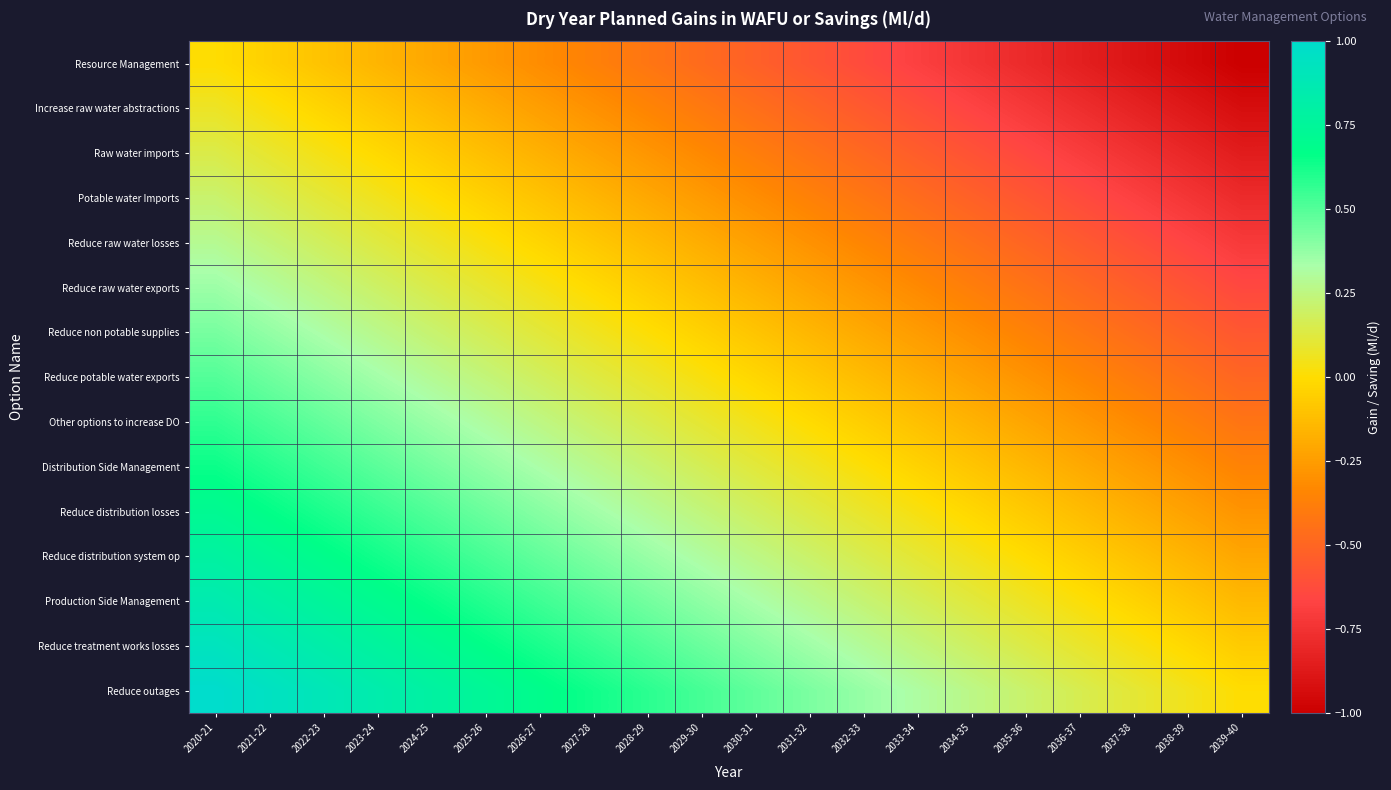

Reading left to right, transcribe all the data shown in this chart.

Resource Management: 2020-21=0.0	2021-22=-0.1	2022-23=-0.1	2023-24=-0.2	2024-25=-0.2	2025-26=-0.3	2026-27=-0.3	2027-28=-0.4	2028-29=-0.4	2029-30=-0.5	2030-31=-0.5	2031-32=-0.6	2032-33=-0.6	2033-34=-0.7	2034-35=-0.7	2035-36=-0.8	2036-37=-0.8	2037-38=-0.9	2038-39=-0.9	2039-40=-1.0
Increase raw water abstractions: 2020-21=0.1	2021-22=0.0	2022-23=-0.0	2023-24=-0.1	2024-25=-0.1	2025-26=-0.2	2026-27=-0.2	2027-28=-0.3	2028-29=-0.3	2029-30=-0.4	2030-31=-0.5	2031-32=-0.5	2032-33=-0.6	2033-34=-0.6	2034-35=-0.7	2035-36=-0.7	2036-37=-0.8	2037-38=-0.8	2038-39=-0.9	2039-40=-0.9
Raw water imports: 2020-21=0.1	2021-22=0.1	2022-23=0.0	2023-24=-0.0	2024-25=-0.1	2025-26=-0.1	2026-27=-0.2	2027-28=-0.2	2028-29=-0.3	2029-30=-0.3	2030-31=-0.4	2031-32=-0.4	2032-33=-0.5	2033-34=-0.5	2034-35=-0.6	2035-36=-0.6	2036-37=-0.7	2037-38=-0.8	2038-39=-0.8	2039-40=-0.9
Potable water Imports: 2020-21=0.2	2021-22=0.2	2022-23=0.1	2023-24=0.1	2024-25=0.0	2025-26=-0.0	2026-27=-0.1	2027-28=-0.2	2028-29=-0.2	2029-30=-0.3	2030-31=-0.3	2031-32=-0.4	2032-33=-0.4	2033-34=-0.5	2034-35=-0.5	2035-36=-0.6	2036-37=-0.6	2037-38=-0.7	2038-39=-0.7	2039-40=-0.8
Reduce raw water losses: 2020-21=0.3	2021-22=0.2	2022-23=0.2	2023-24=0.1	2024-25=0.1	2025-26=0.0	2026-27=-0.0	2027-28=-0.1	2028-29=-0.1	2029-30=-0.2	2030-31=-0.2	2031-32=-0.3	2032-33=-0.3	2033-34=-0.4	2034-35=-0.5	2035-36=-0.5	2036-37=-0.6	2037-38=-0.6	2038-39=-0.7	2039-40=-0.7
Reduce raw water exports: 2020-21=0.4	2021-22=0.3	2022-23=0.3	2023-24=0.2	2024-25=0.1	2025-26=0.1	2026-27=0.0	2027-28=-0.0	2028-29=-0.1	2029-30=-0.1	2030-31=-0.2	2031-32=-0.2	2032-33=-0.3	2033-34=-0.3	2034-35=-0.4	2035-36=-0.4	2036-37=-0.5	2037-38=-0.5	2038-39=-0.6	2039-40=-0.6
Reduce non potable supplies: 2020-21=0.4	2021-22=0.4	2022-23=0.3	2023-24=0.3	2024-25=0.2	2025-26=0.2	2026-27=0.1	2027-28=0.1	2028-29=0.0	2029-30=-0.0	2030-31=-0.1	2031-32=-0.2	2032-33=-0.2	2033-34=-0.3	2034-35=-0.3	2035-36=-0.4	2036-37=-0.4	2037-38=-0.5	2038-39=-0.5	2039-40=-0.6
Reduce potable water exports: 2020-21=0.5	2021-22=0.4	2022-23=0.4	2023-24=0.3	2024-25=0.3	2025-26=0.2	2026-27=0.2	2027-28=0.1	2028-29=0.1	2029-30=0.0	2030-31=-0.0	2031-32=-0.1	2032-33=-0.1	2033-34=-0.2	2034-35=-0.2	2035-36=-0.3	2036-37=-0.3	2037-38=-0.4	2038-39=-0.4	2039-40=-0.5
Other options to increase DO: 2020-21=0.6	2021-22=0.5	2022-23=0.5	2023-24=0.4	2024-25=0.4	2025-26=0.3	2026-27=0.3	2027-28=0.2	2028-29=0.2	2029-30=0.1	2030-31=0.0	2031-32=-0.0	2032-33=-0.1	2033-34=-0.1	2034-35=-0.2	2035-36=-0.2	2036-37=-0.3	2037-38=-0.3	2038-39=-0.4	2039-40=-0.4
Distribution Side Management: 2020-21=0.6	2021-22=0.6	2022-23=0.5	2023-24=0.5	2024-25=0.4	2025-26=0.4	2026-27=0.3	2027-28=0.3	2028-29=0.2	2029-30=0.2	2030-31=0.1	2031-32=0.1	2032-33=0.0	2033-34=-0.0	2034-35=-0.1	2035-36=-0.1	2036-37=-0.2	2037-38=-0.3	2038-39=-0.3	2039-40=-0.4
Reduce distribution losses: 2020-21=0.7	2021-22=0.7	2022-23=0.6	2023-24=0.6	2024-25=0.5	2025-26=0.5	2026-27=0.4	2027-28=0.3	2028-29=0.3	2029-30=0.2	2030-31=0.2	2031-32=0.1	2032-33=0.1	2033-34=0.0	2034-35=-0.0	2035-36=-0.1	2036-37=-0.1	2037-38=-0.2	2038-39=-0.2	2039-40=-0.3
Reduce distribution system op: 2020-21=0.8	2021-22=0.7	2022-23=0.7	2023-24=0.6	2024-25=0.6	2025-26=0.5	2026-27=0.5	2027-28=0.4	2028-29=0.4	2029-30=0.3	2030-31=0.3	2031-32=0.2	2032-33=0.2	2033-34=0.1	2034-35=0.0	2035-36=-0.0	2036-37=-0.1	2037-38=-0.1	2038-39=-0.2	2039-40=-0.2
Production Side Management: 2020-21=0.9	2021-22=0.8	2022-23=0.8	2023-24=0.7	2024-25=0.6	2025-26=0.6	2026-27=0.5	2027-28=0.5	2028-29=0.4	2029-30=0.4	2030-31=0.3	2031-32=0.3	2032-33=0.2	2033-34=0.2	2034-35=0.1	2035-36=0.1	2036-37=0.0	2037-38=-0.0	2038-39=-0.1	2039-40=-0.1
Reduce treatment works losses: 2020-21=0.9	2021-22=0.9	2022-23=0.8	2023-24=0.8	2024-25=0.7	2025-26=0.7	2026-27=0.6	2027-28=0.6	2028-29=0.5	2029-30=0.5	2030-31=0.4	2031-32=0.3	2032-33=0.3	2033-34=0.2	2034-35=0.2	2035-36=0.1	2036-37=0.1	2037-38=0.0	2038-39=-0.0	2039-40=-0.1
Reduce outages: 2020-21=1.0	2021-22=0.9	2022-23=0.9	2023-24=0.8	2024-25=0.8	2025-26=0.7	2026-27=0.7	2027-28=0.6	2028-29=0.6	2029-30=0.5	2030-31=0.5	2031-32=0.4	2032-33=0.4	2033-34=0.3	2034-35=0.3	2035-36=0.2	2036-37=0.2	2037-38=0.1	2038-39=0.1	2039-40=0.0